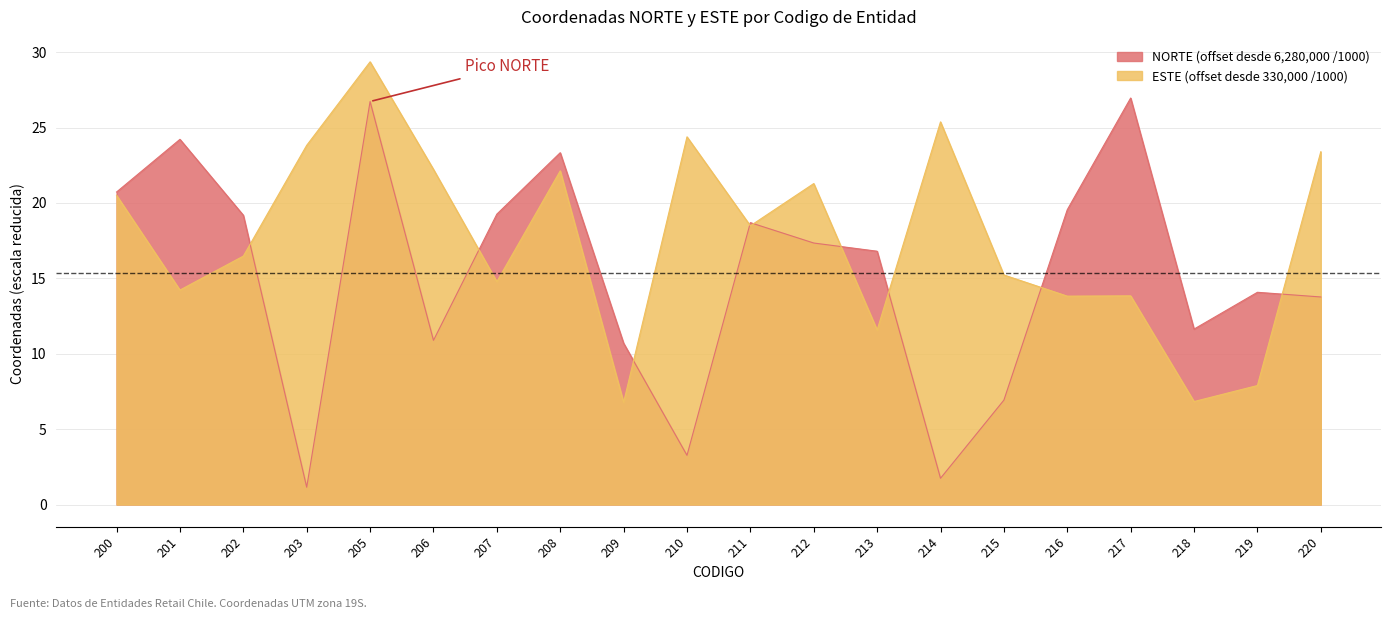

Rank the categories by ESTE value from lowest to highest.

209, 218, 219, 213, 216, 217, 201, 207, 215, 202, 211, 200, 212, 208, 206, 220, 203, 210, 214, 205